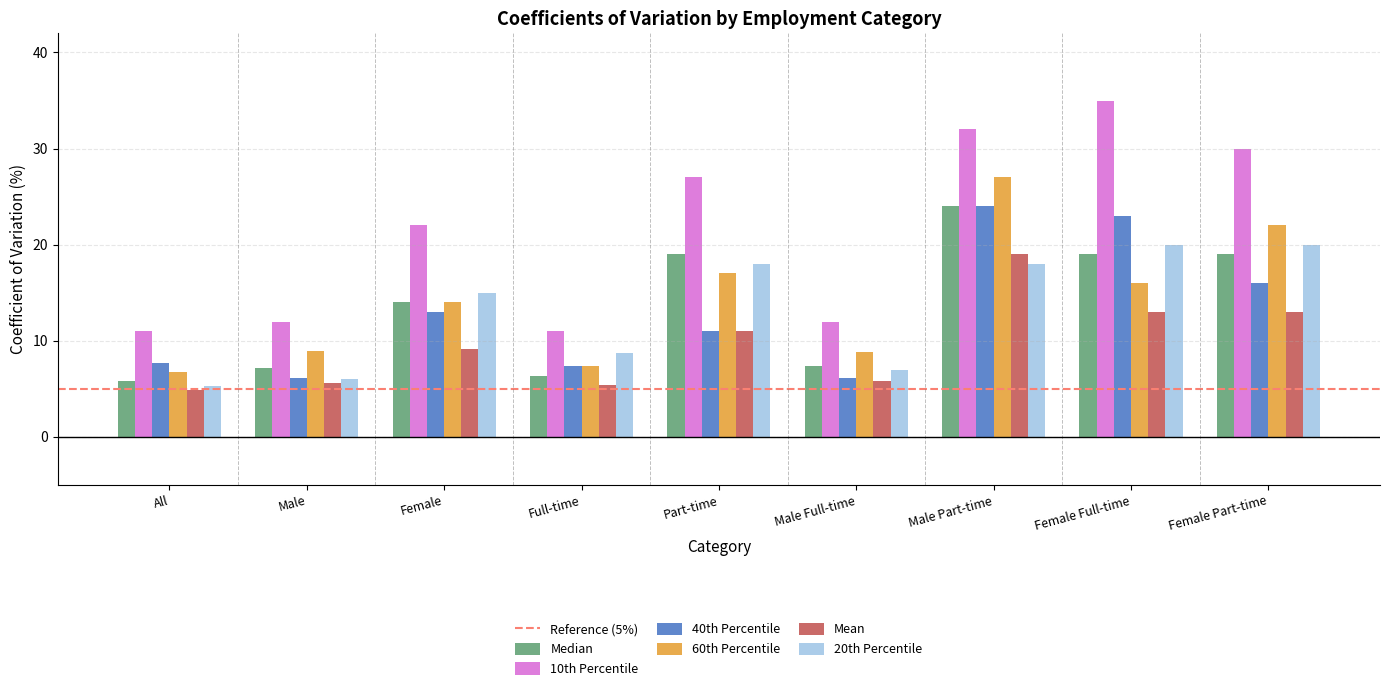

Which series has the largest range (max minus min)?

10th Percentile